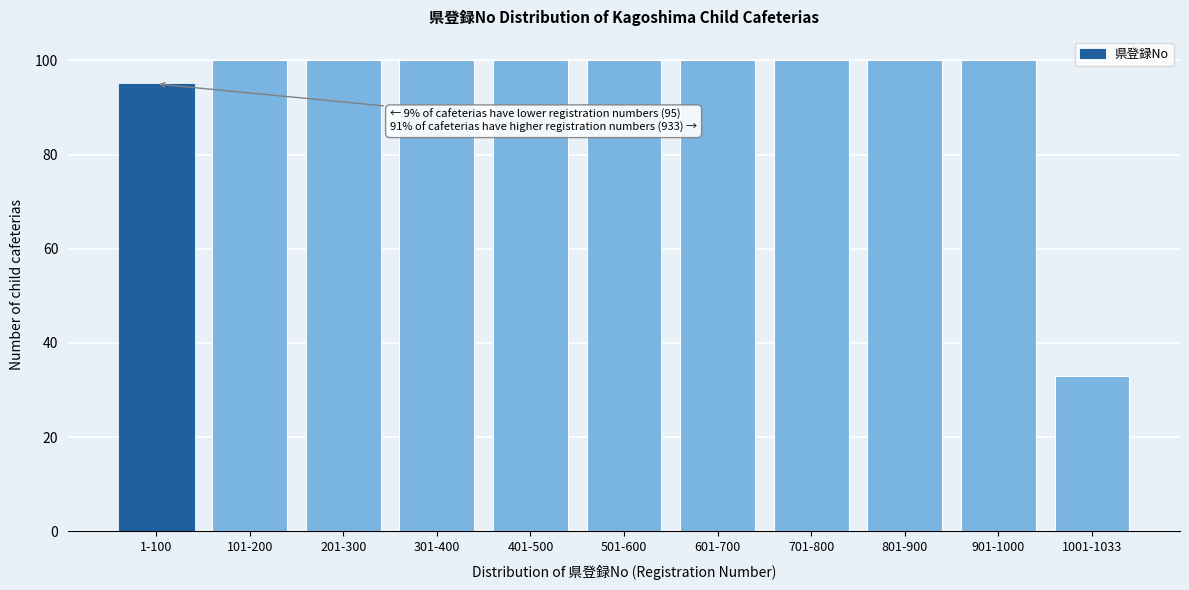

Reading right to left, extract all data points from this chart.

33	100	100	100	100	100	100	100	100	100	95